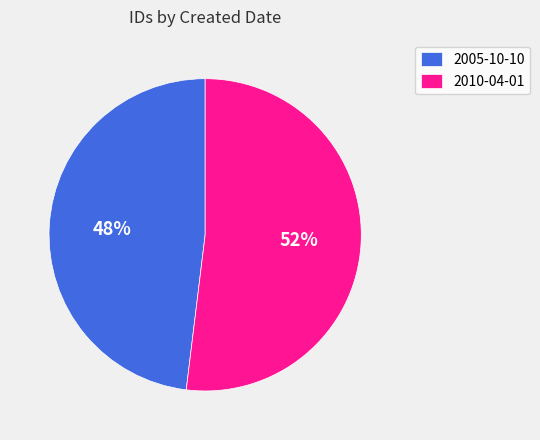

To the nearest percent, what is the average slice percentage?

50%